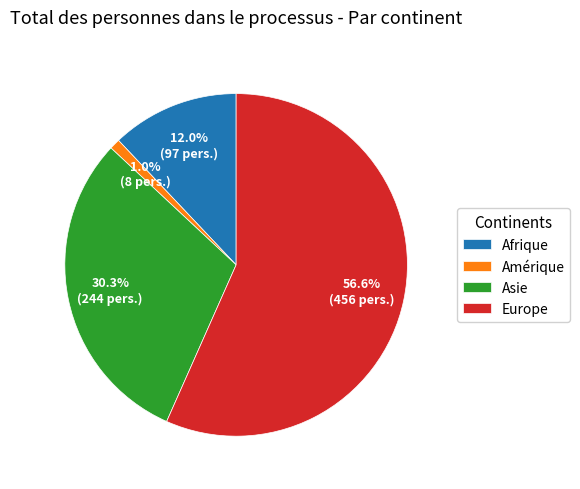

Which slice is the largest?

Europe